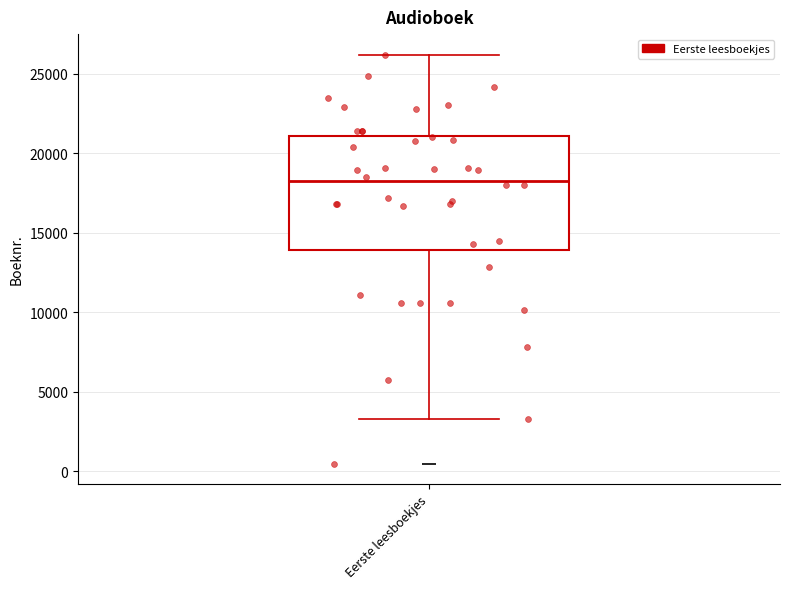

Transcribe this box plot: give where the median line is, the range the box spans, and where the two whiskers end, as read against the y-axis. The values are not printed on the chart, so give them approximately, as read against the axis.

median 18500, box 14000 to 21000, whiskers 3500 to 26000